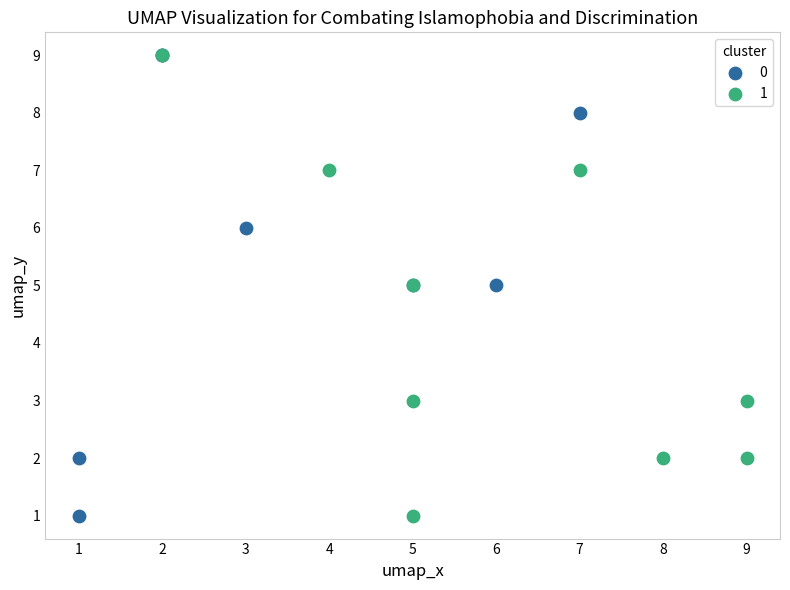

What are all the series names shown in the legend?

0, 1